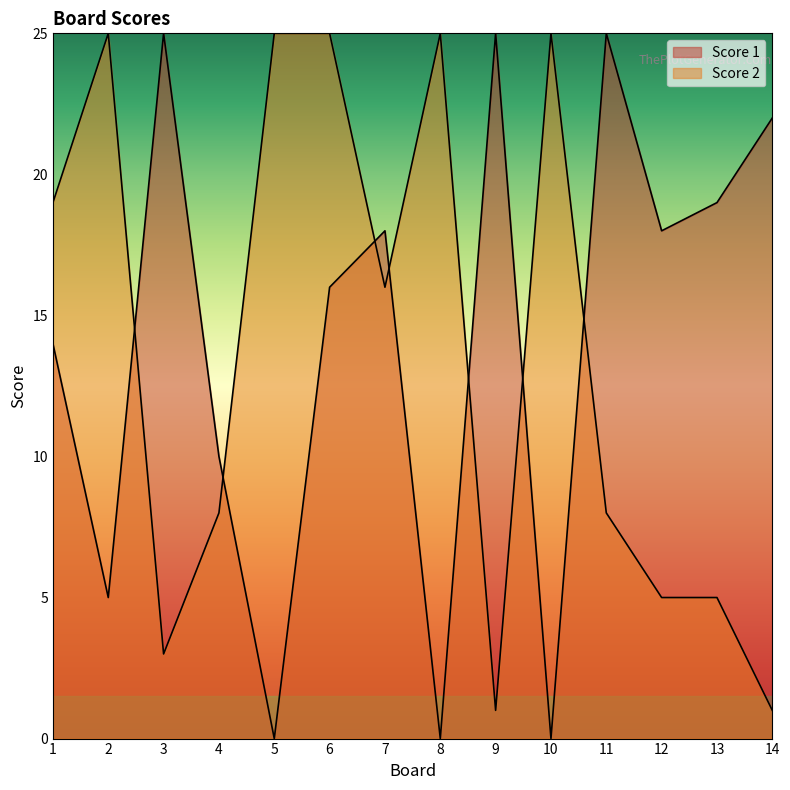

How many values in Score 1 are above zero?

11